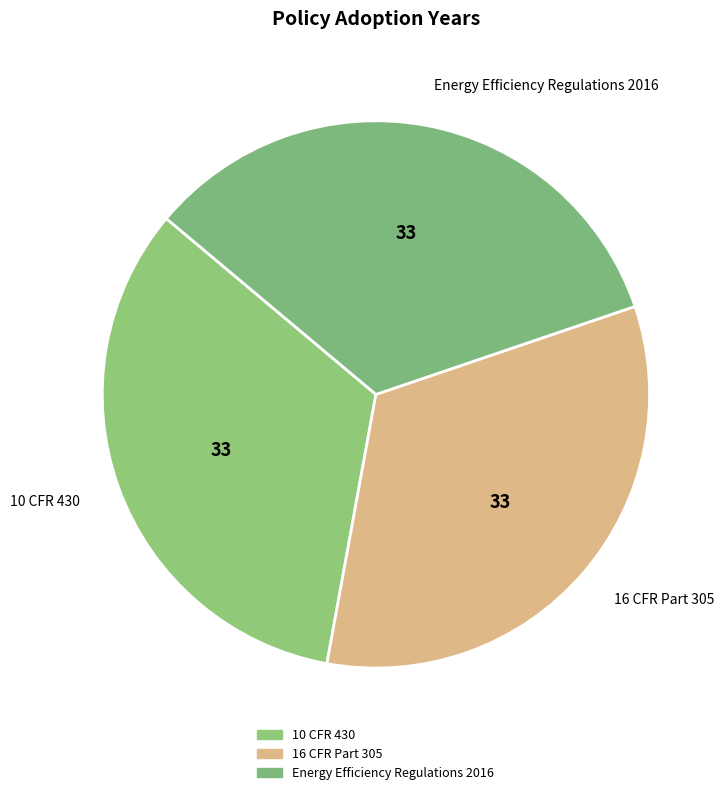

Is there a majority slice in this chart?

No